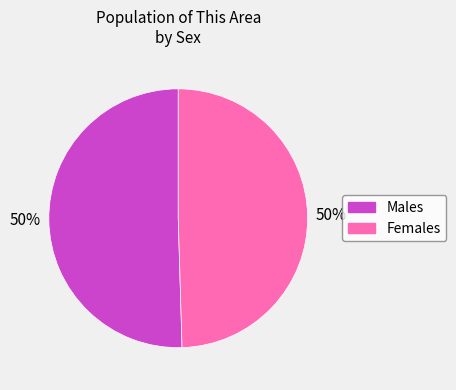

How many segments does this pie chart have?

2